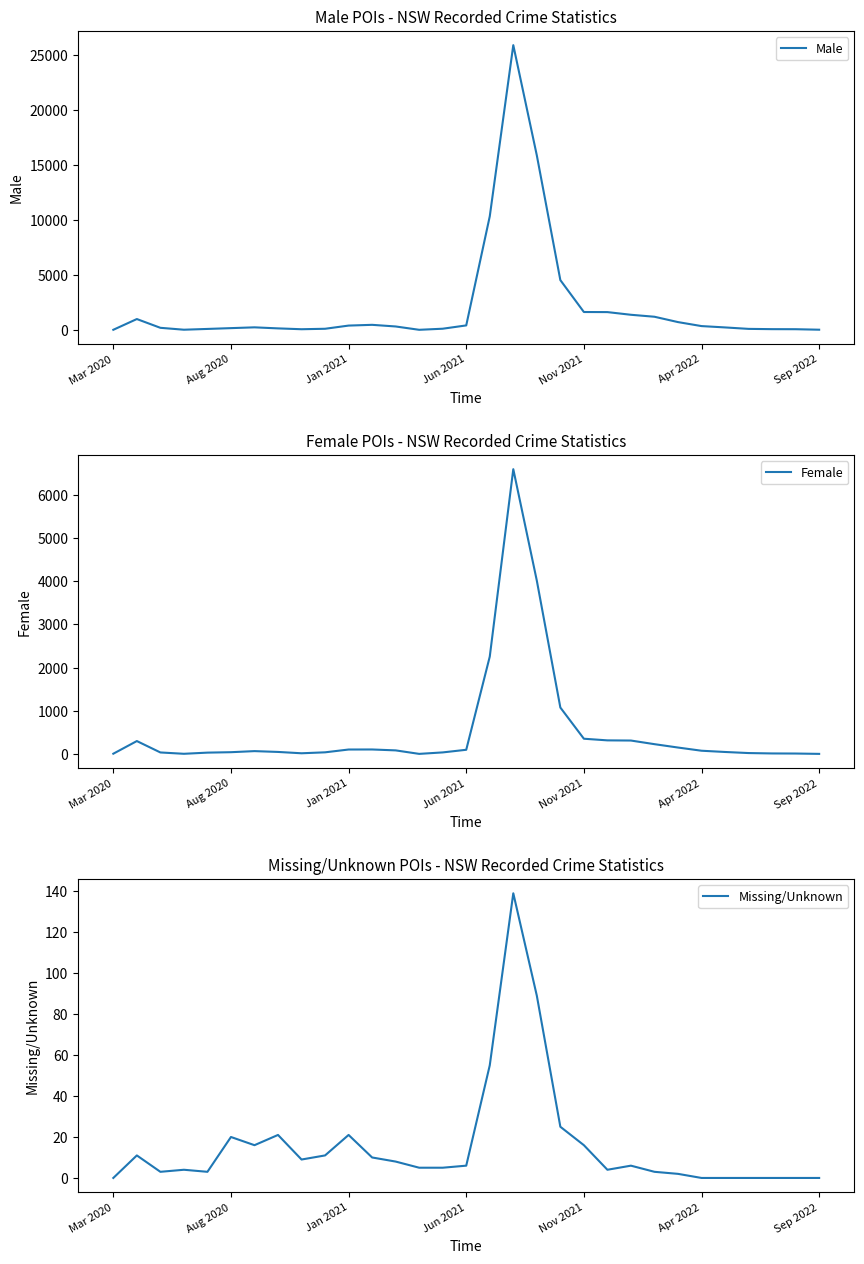

List the series in order of their overall mean, highest first.

Male, Female, Missing/Unknown